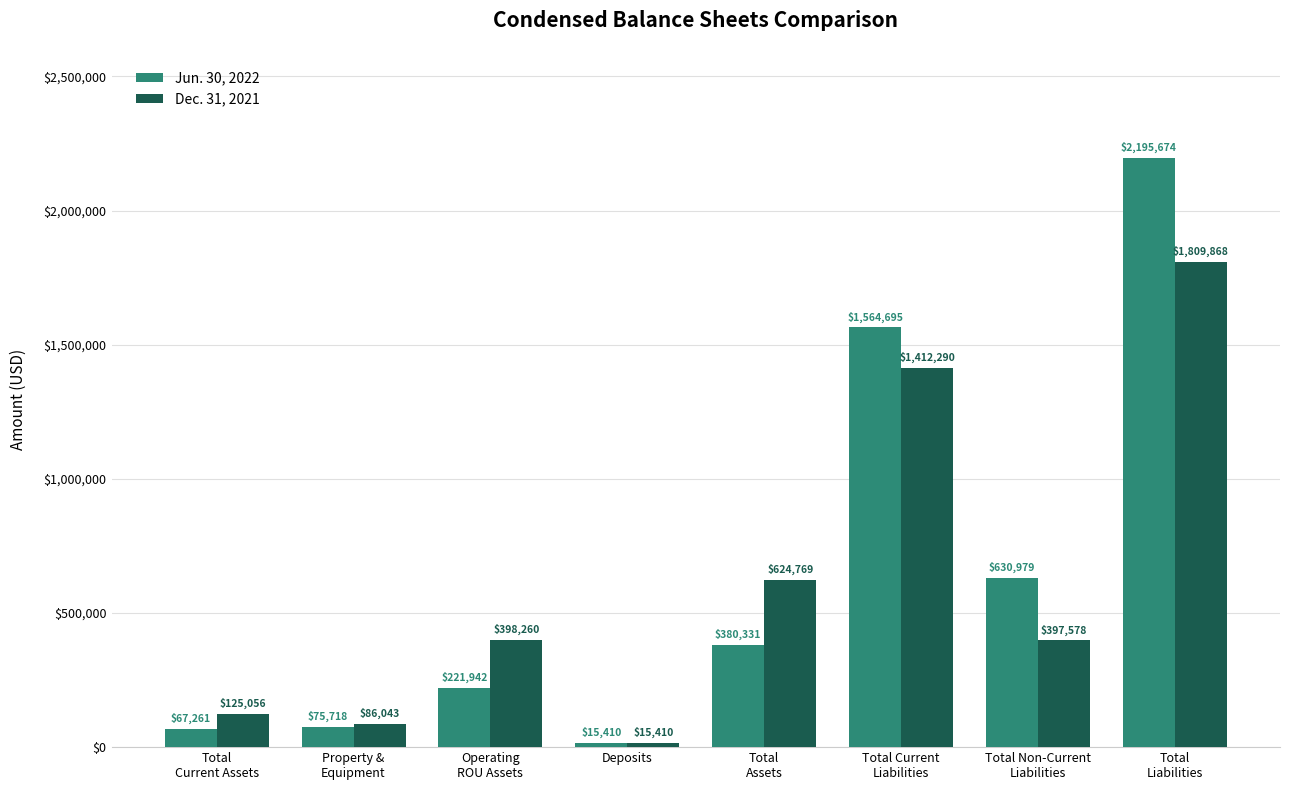

How many groups of bars are there?

8